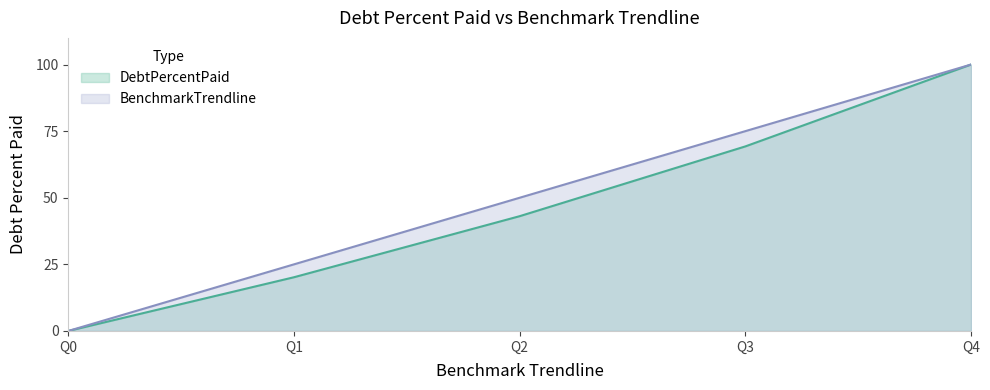

Is it true that DebtPercentPaid equals 20.6 at Q2?

False